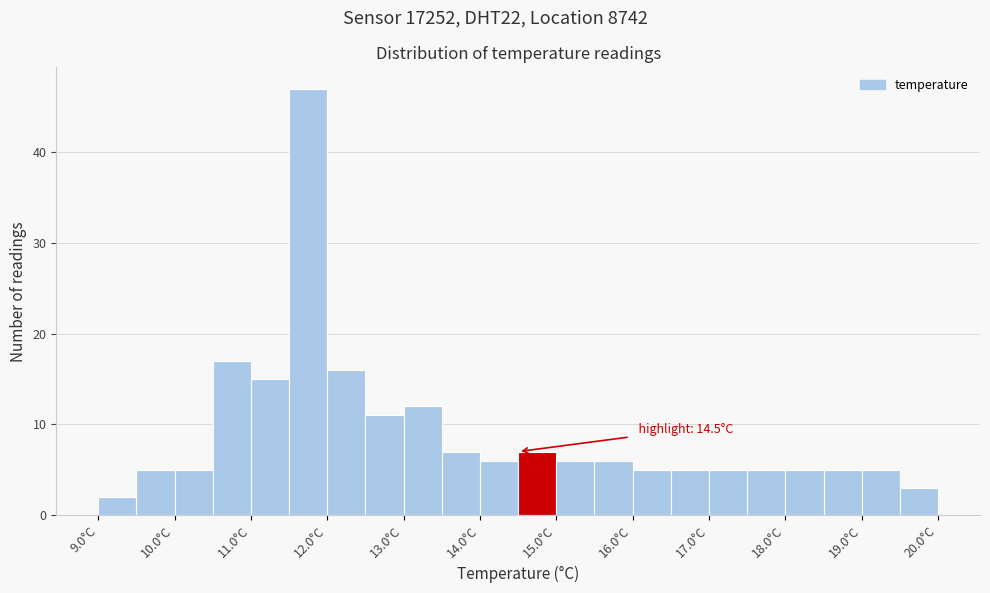

Over which range of the x-axis is the bar tallest?

11.5 to 12.0